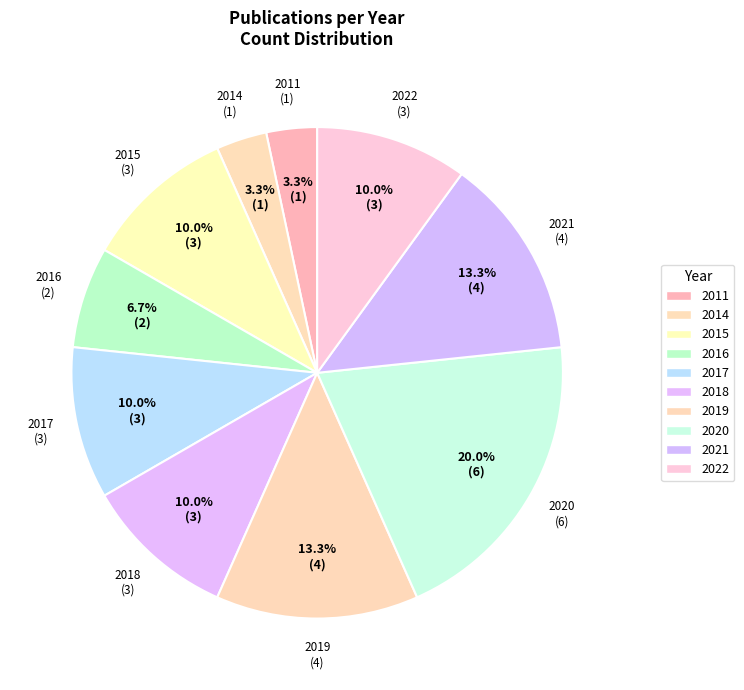

Does 2014 account for over 50% of the chart?

No